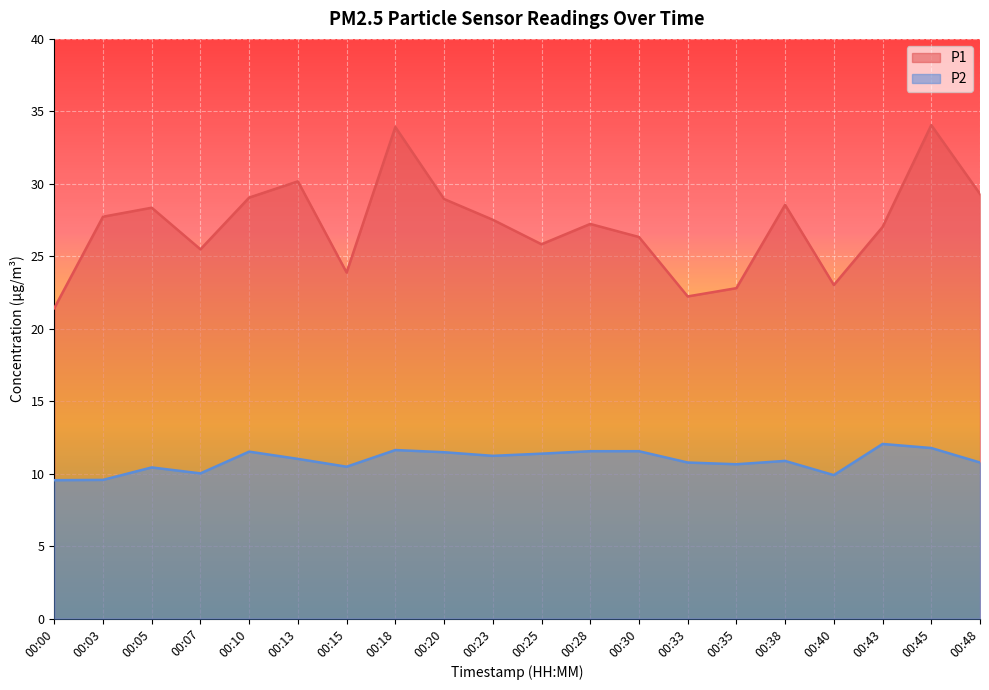

How many series are shown in this chart?

2